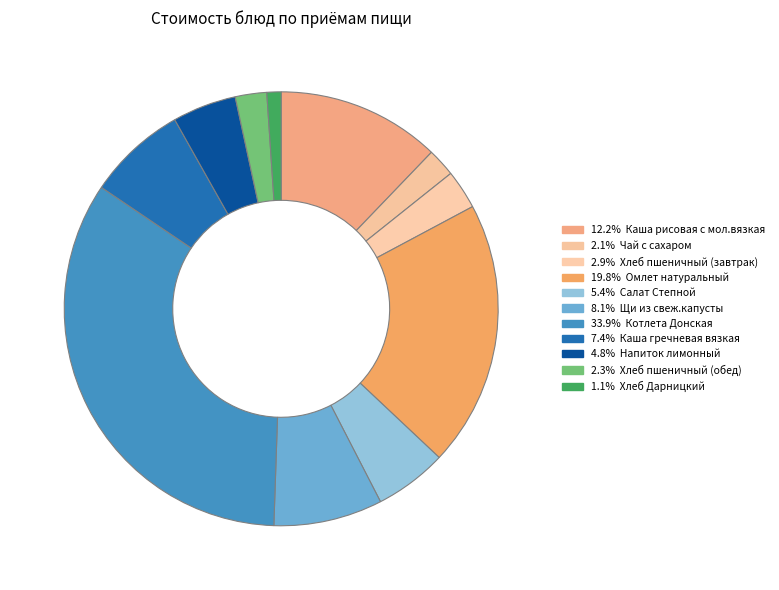

Which slice is the smallest?

Хлеб Дарницкий